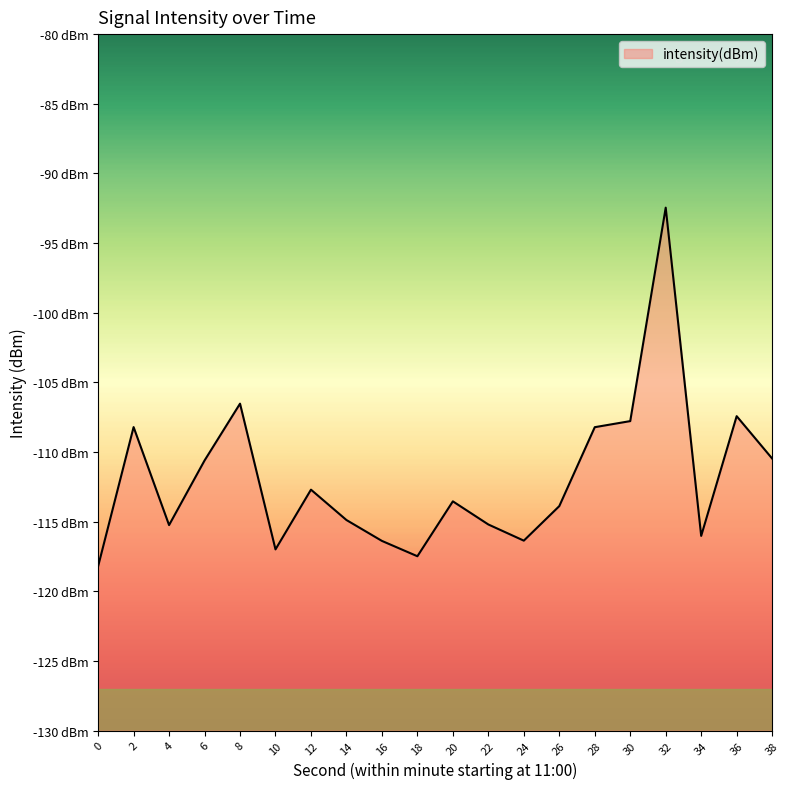

How many categories are shown in the chart?

20